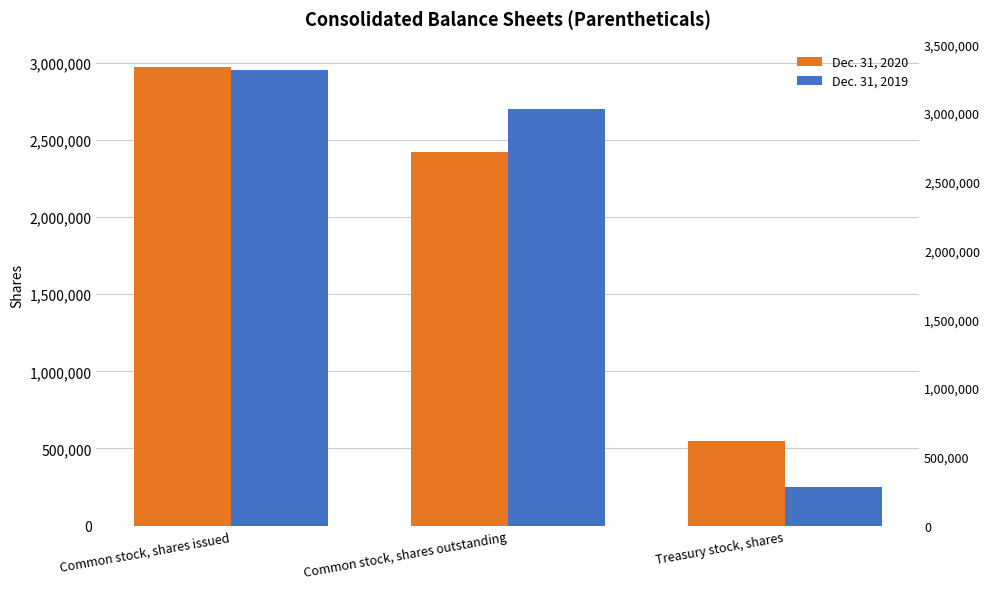

The Dec. 31, 2020 series shows 3269375 at Common stock, shares outstanding. True or false?

False